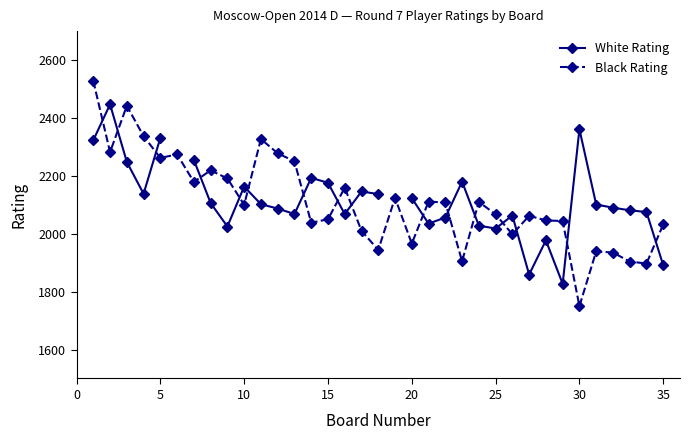

True or false: Black Rating and White Rating cross at least once.

True